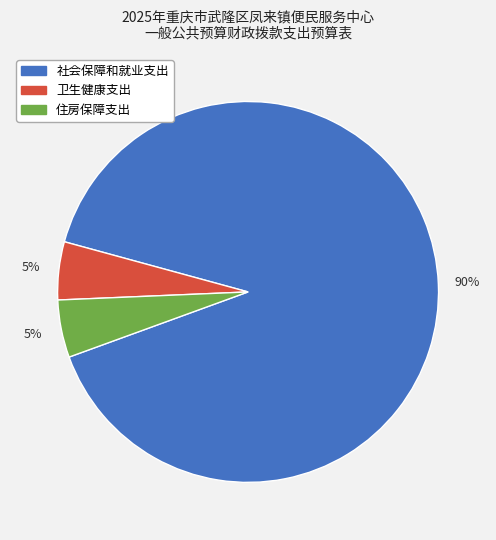

Is there any slice that represents more than half of the pie?

Yes